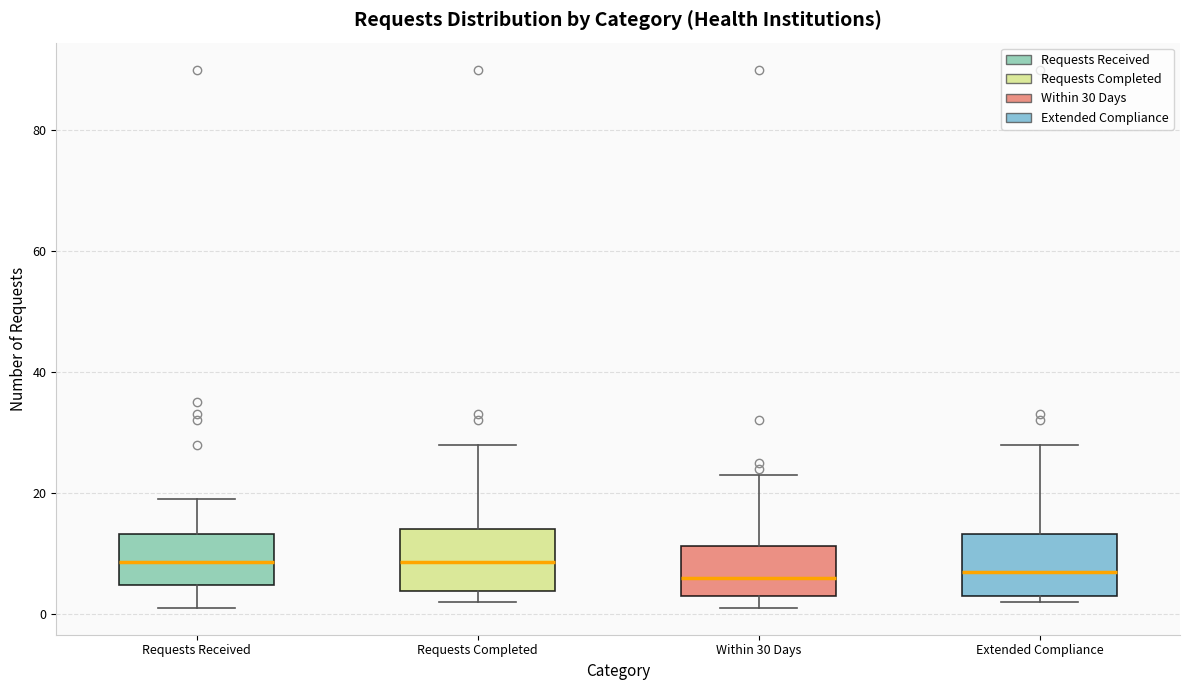

Where is the upper edge of the box for Extended Compliance on the y-axis? The values are not printed on the chart, so give them approximately, as read against the axis.

14